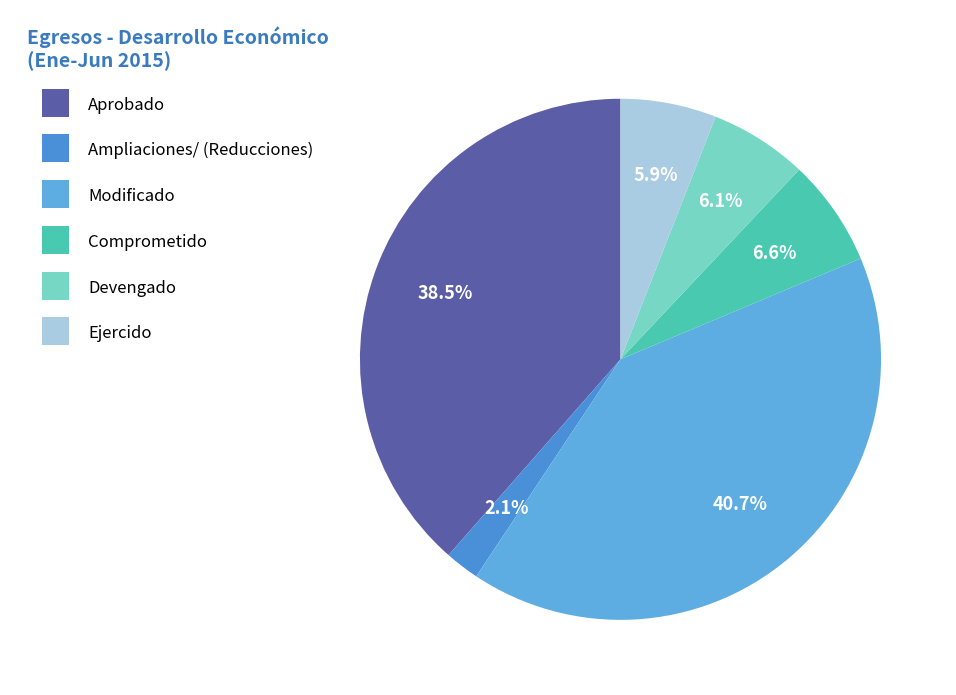

To the nearest percent, what is the average slice percentage?

17%